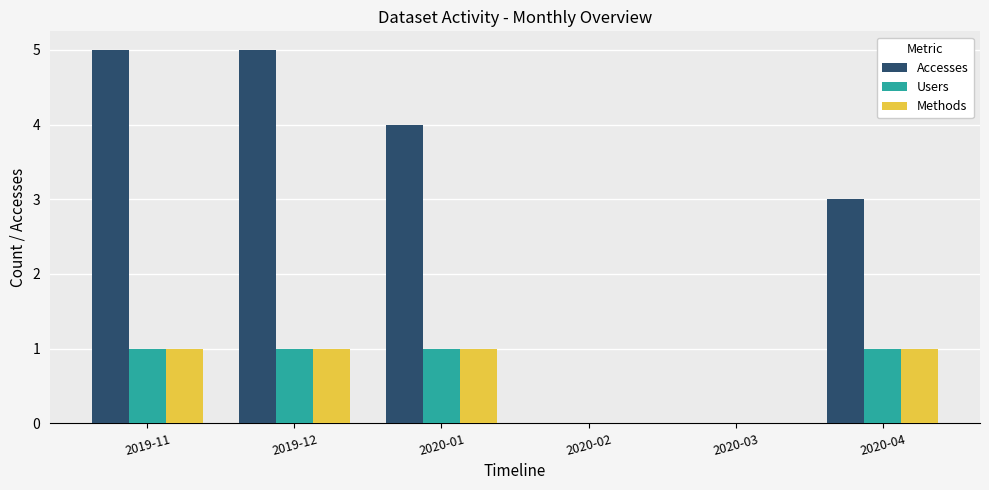

What is the sum of all Accesses values?

17